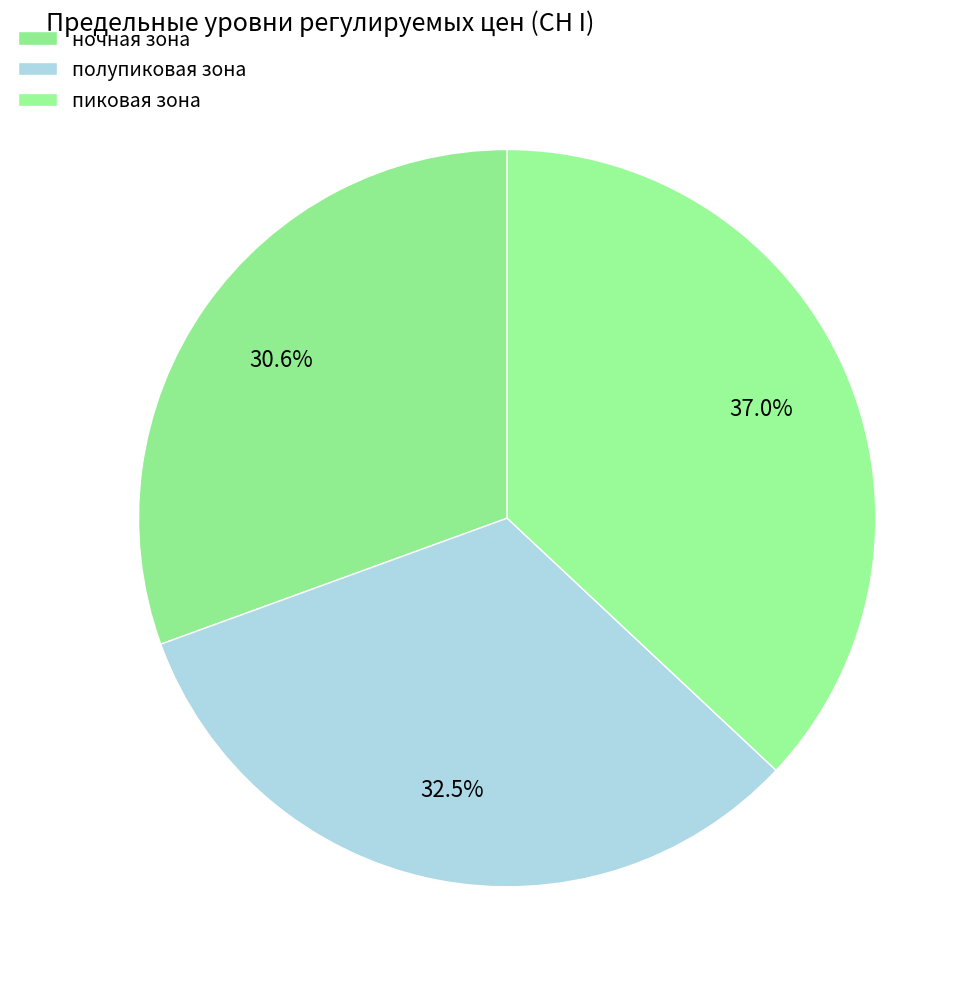

To the nearest percent, what percentage of the pie is ночная зона?

31%